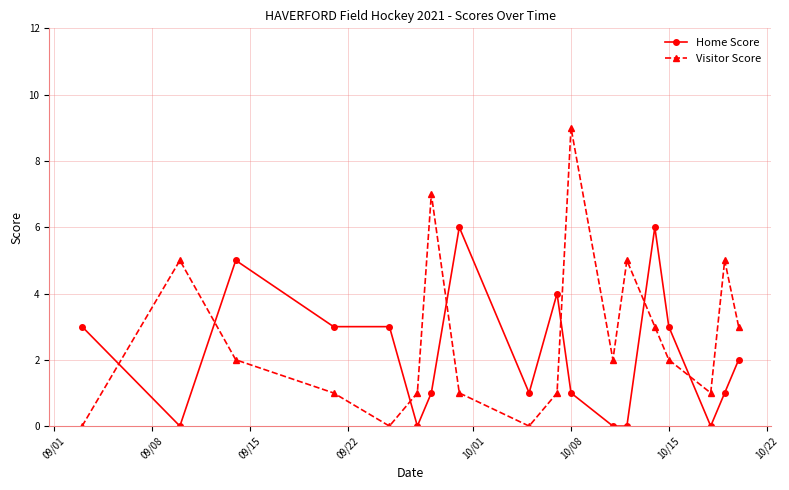

Does the chart display data point markers on the line(s)?

Yes